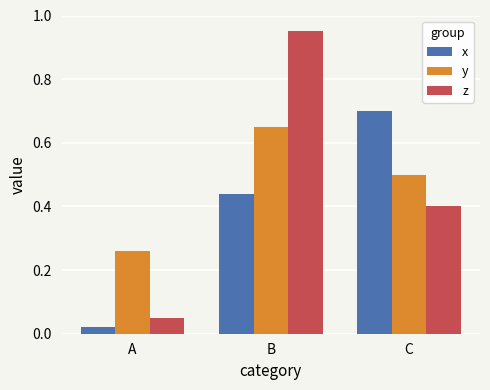

List the labels in order of x value, smallest first.

A, B, C